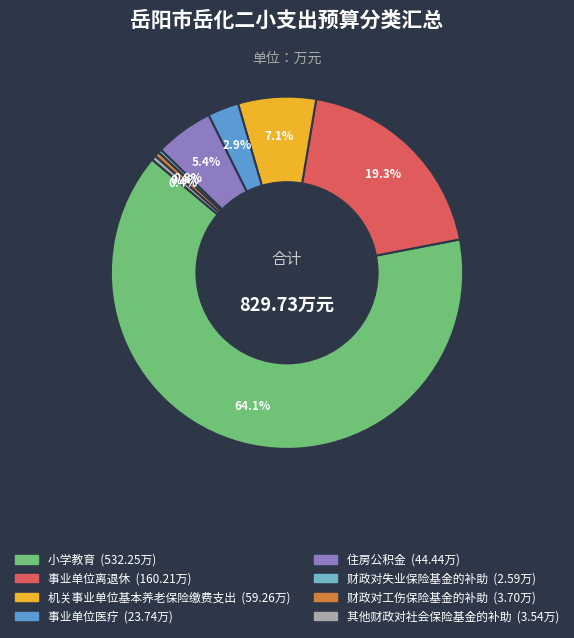

Which has a higher value, 财政对工伤保险基金的补助 or 机关事业单位基本养老保险缴费支出?

机关事业单位基本养老保险缴费支出